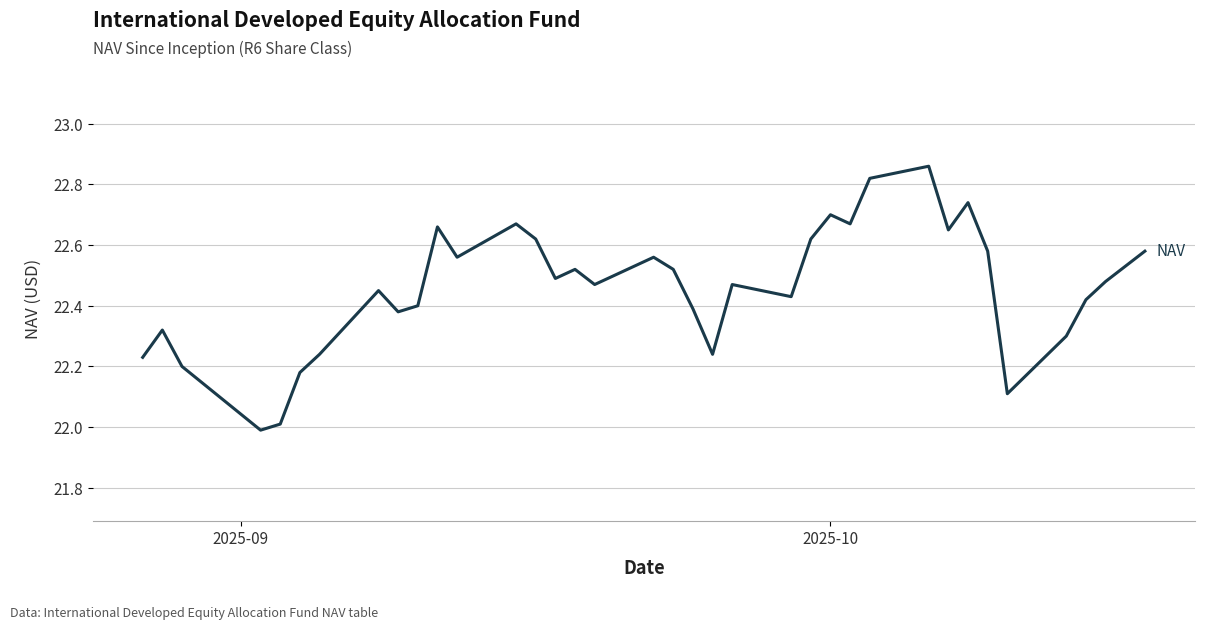

What is the minimum value shown in the chart?

22.0